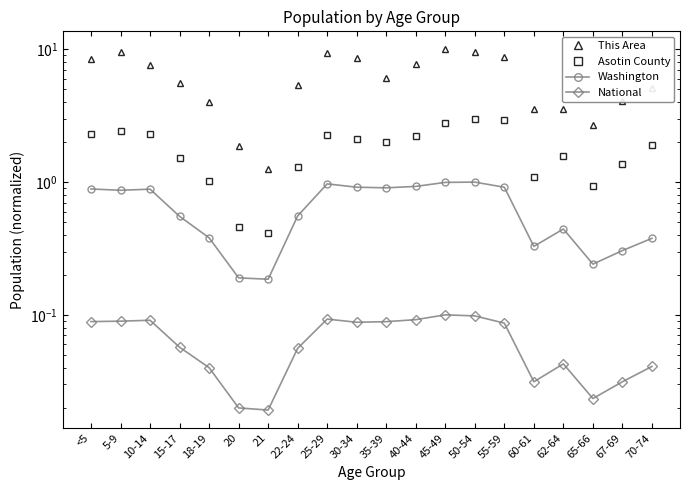

Rank the series at 62-64 from highest to lowest value.

This Area, Asotin County, Washington, National